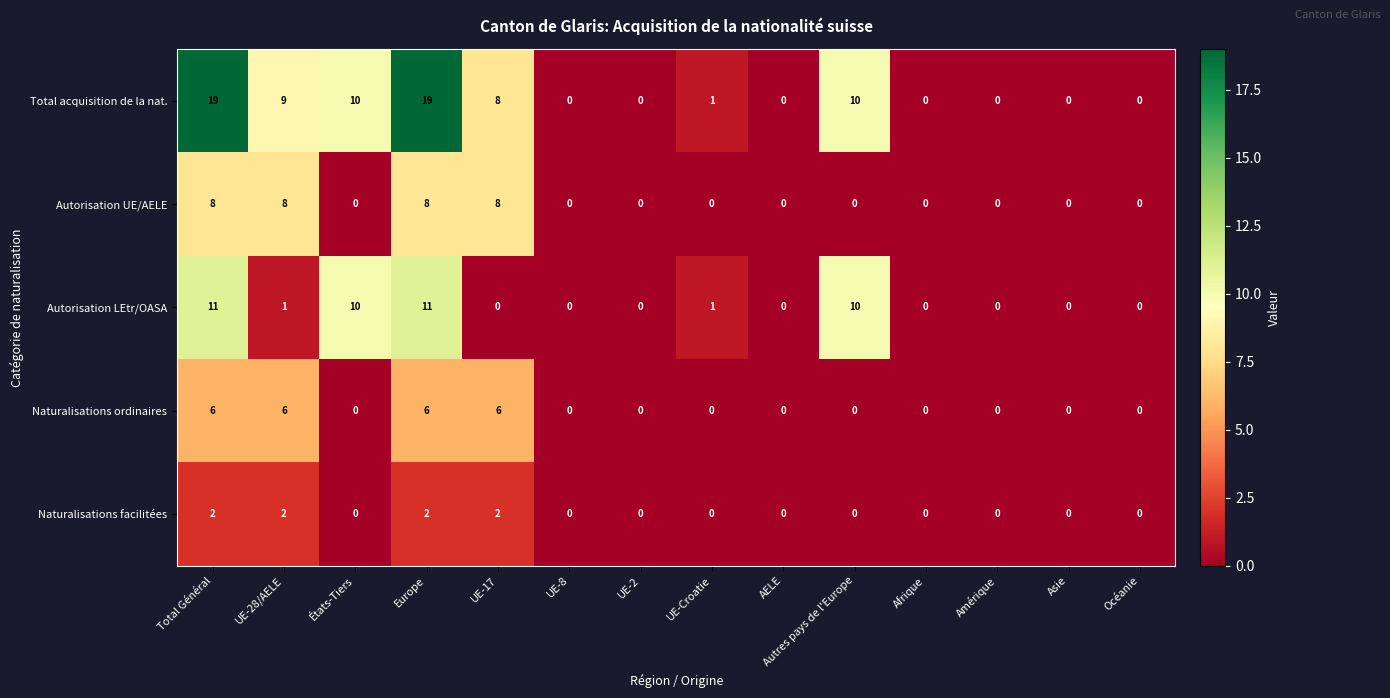

What is the difference between the maximum and minimum values in the Naturalisations ordinaires series?

6